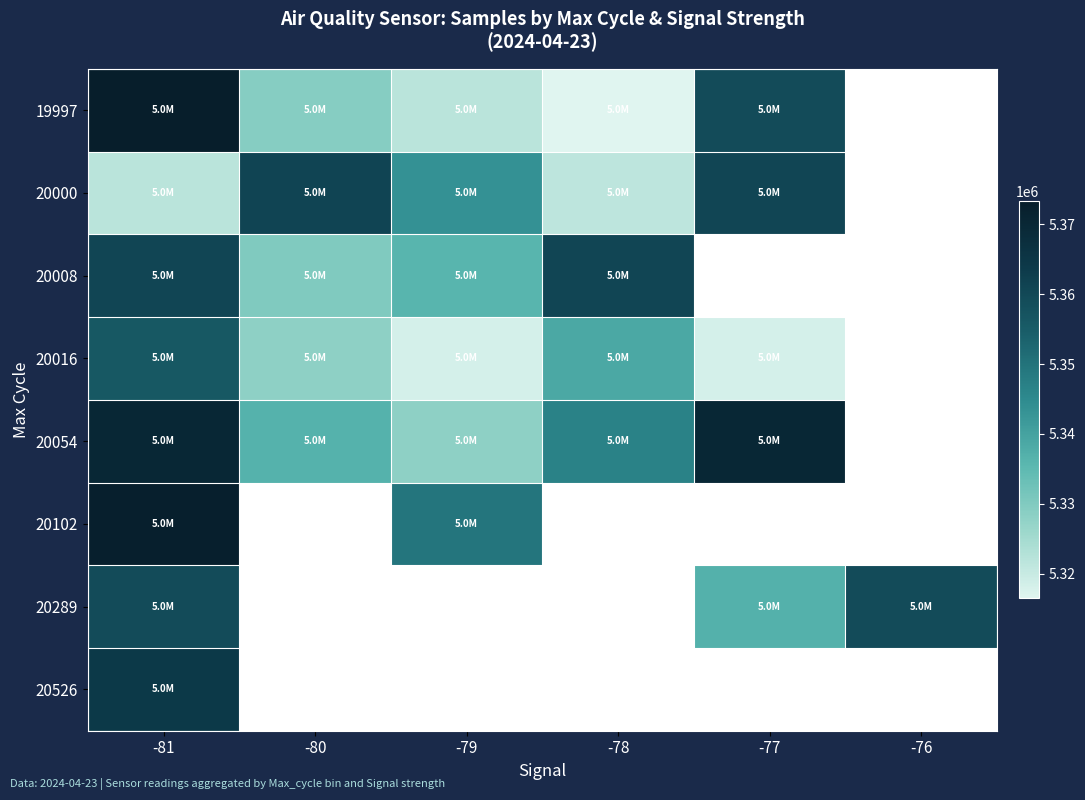

How many positive values does the 20289 series have?

3